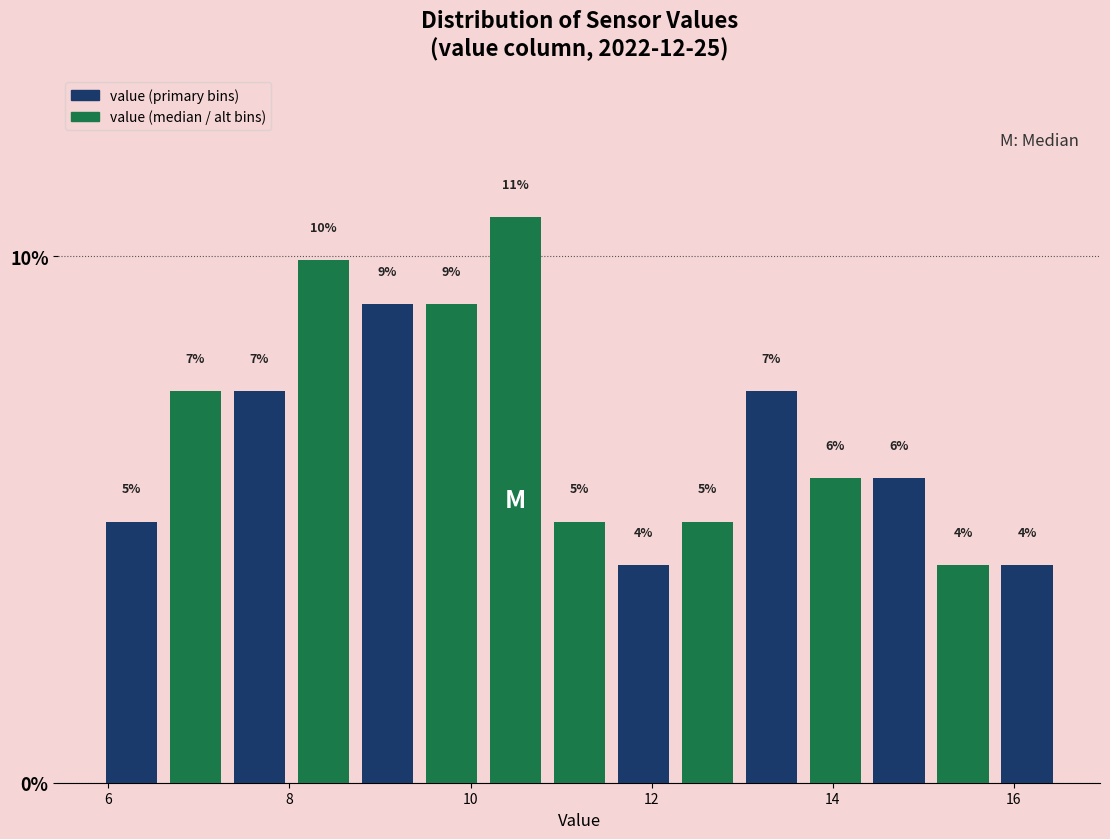

Read against the x-axis, roughly where is the centre of the tallest bar?

10.4